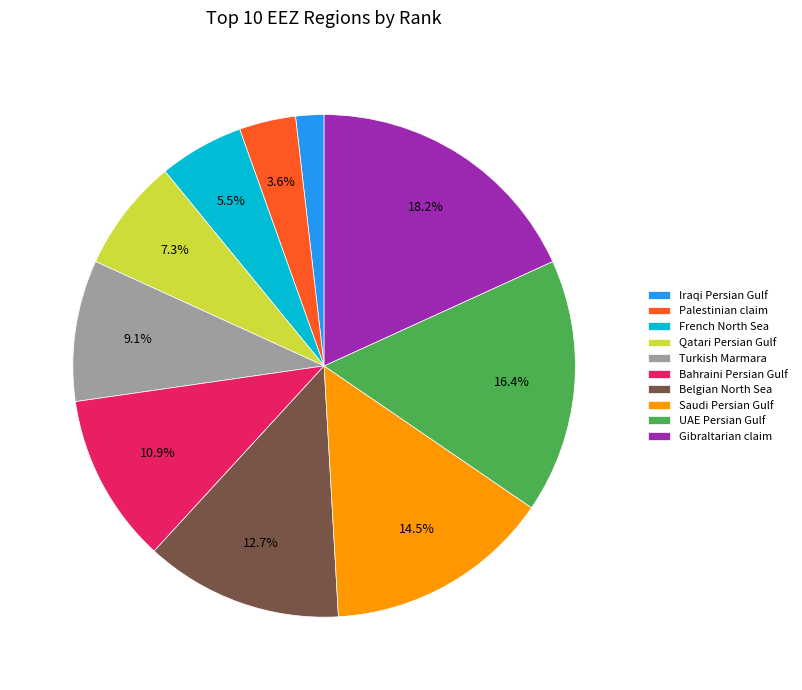

What is the smallest slice in the pie chart?

Iraqi Persian Gulf